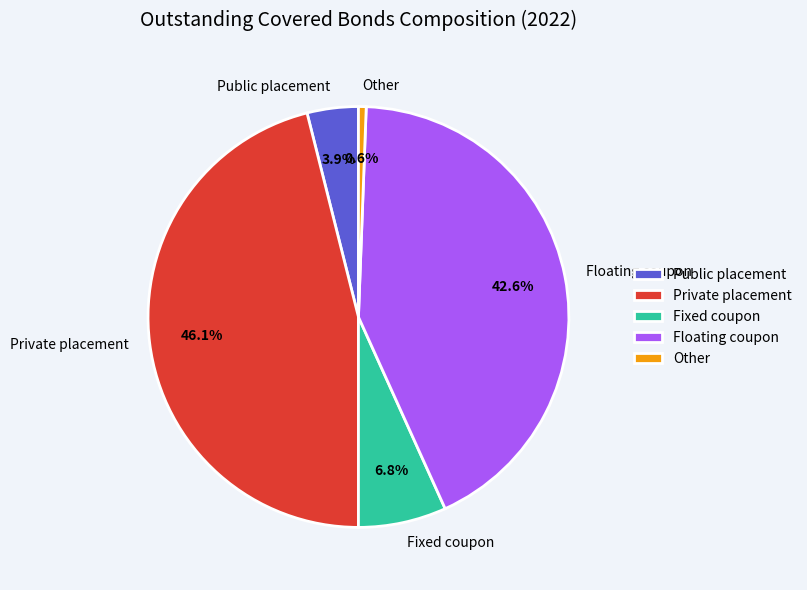

Does Public placement account for over 50% of the chart?

No